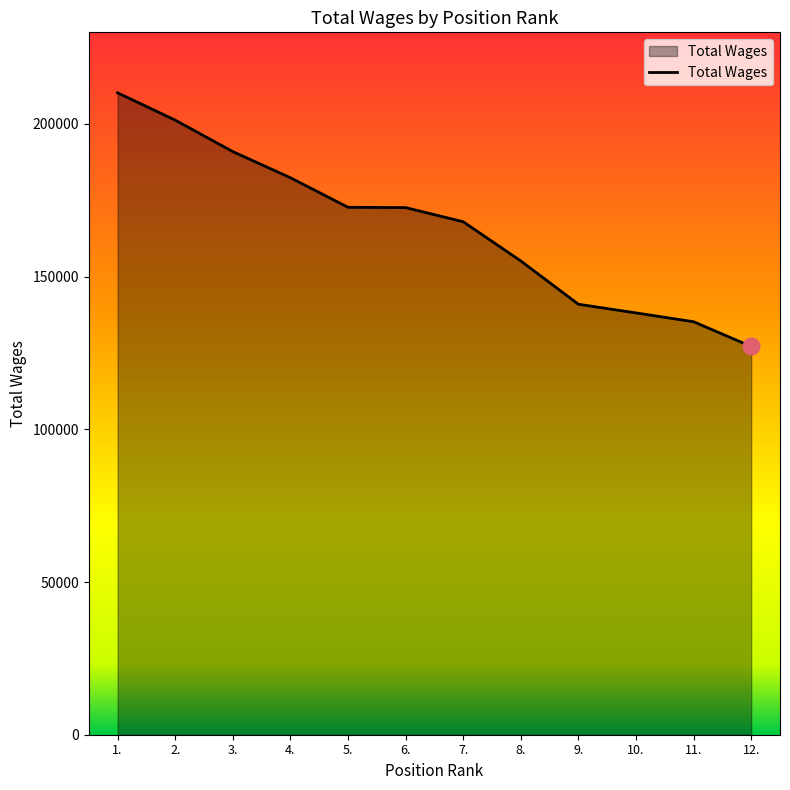

At which label does the data first exceed 172607?

1.